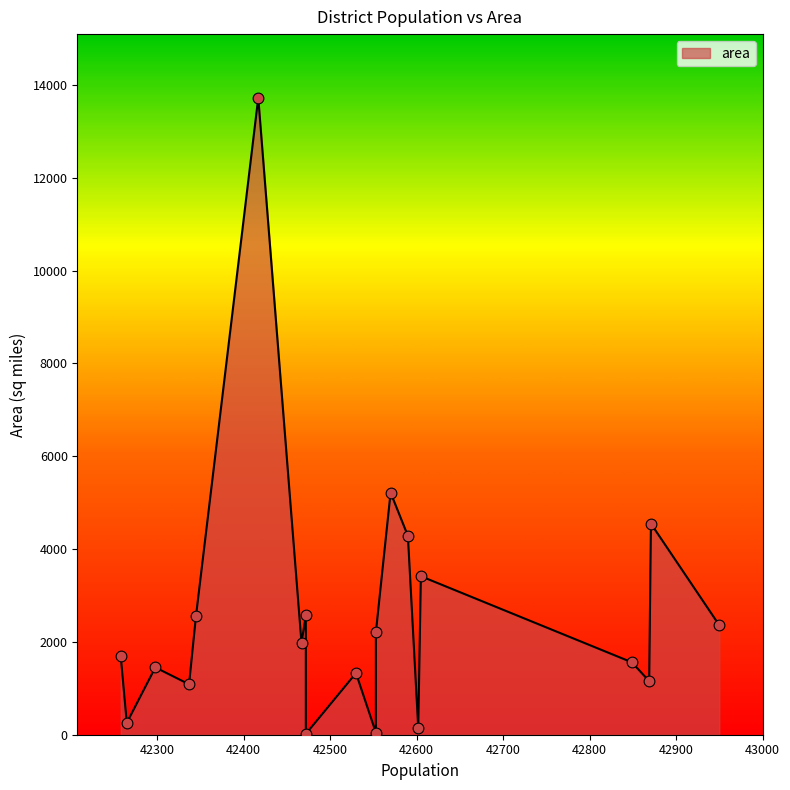

Approximately how many times larger is the value at 42590 compared to 42570?

0.8